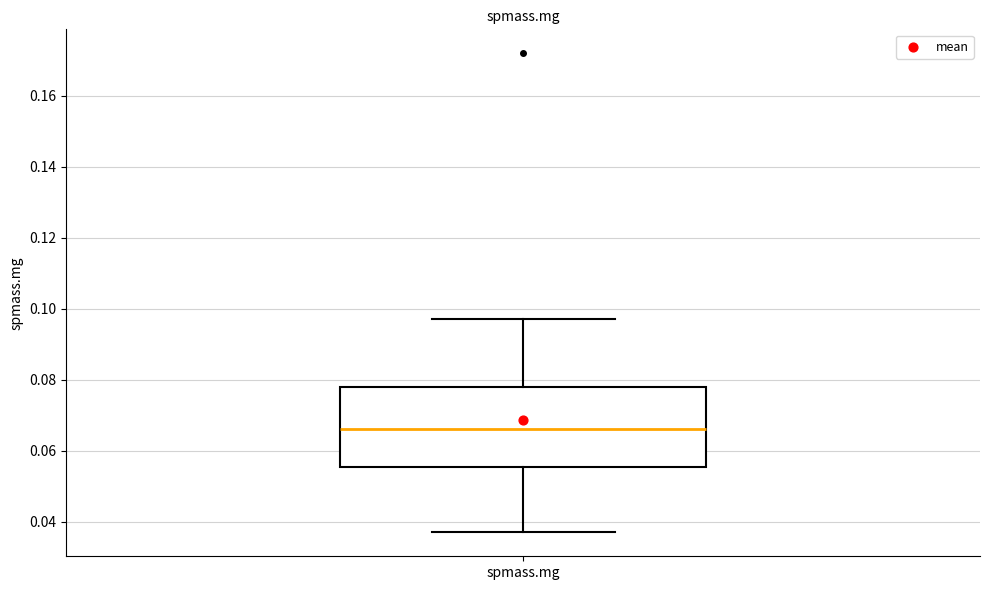

Where is the lower edge of the box for spmass.mg on the y-axis? The values are not printed on the chart, so give them approximately, as read against the axis.

0.056